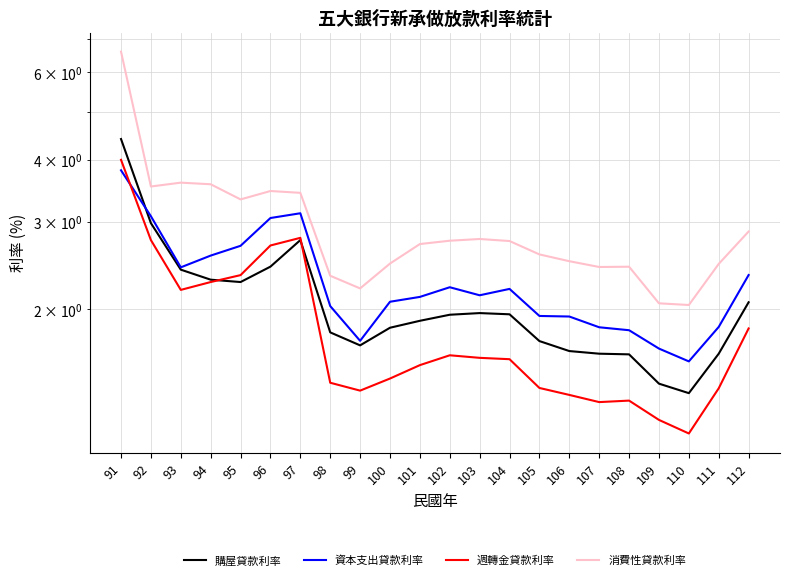

Which series has the largest range (max minus min)?

消費性貸款利率